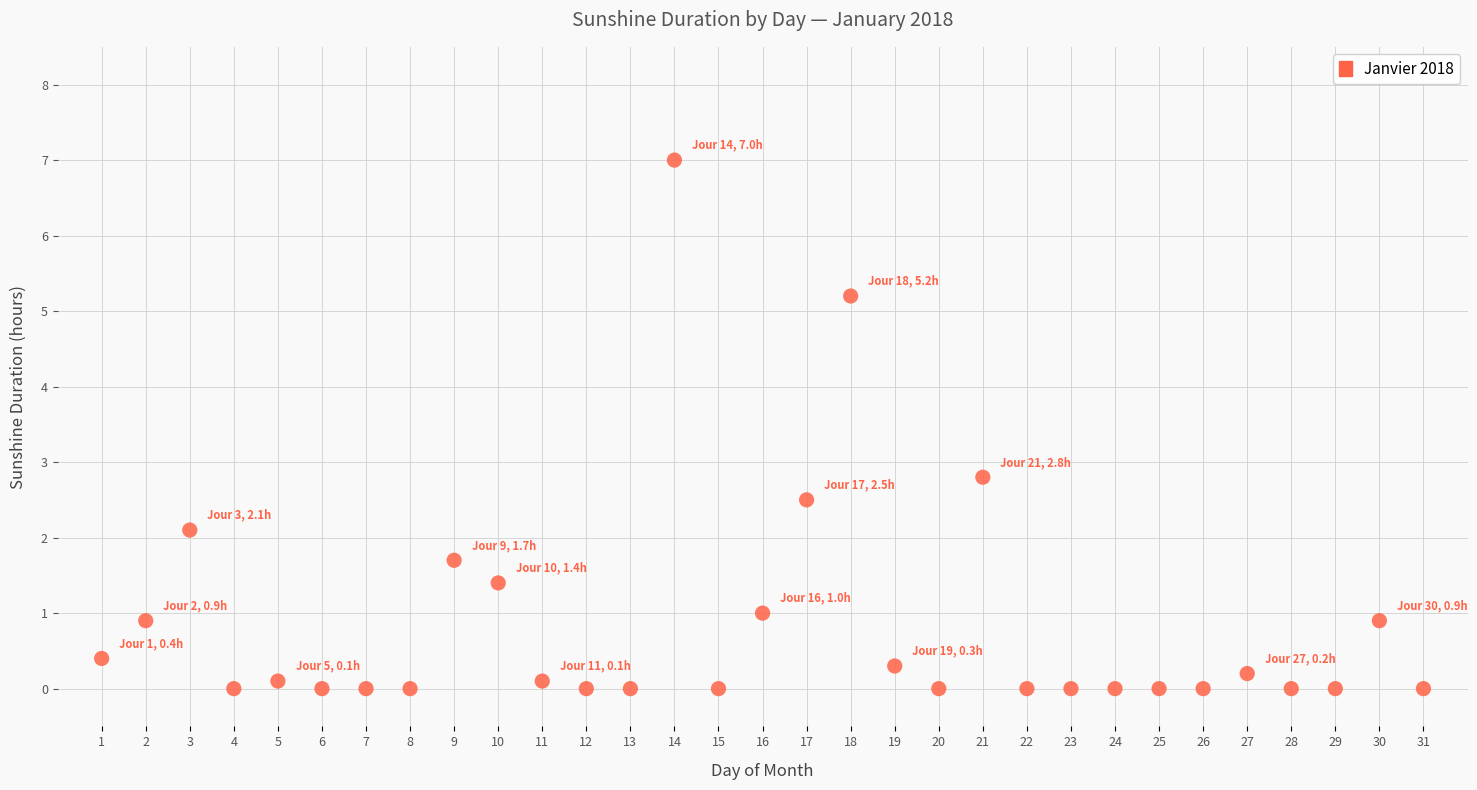

What is the range of X values (max minus min)?

30.0